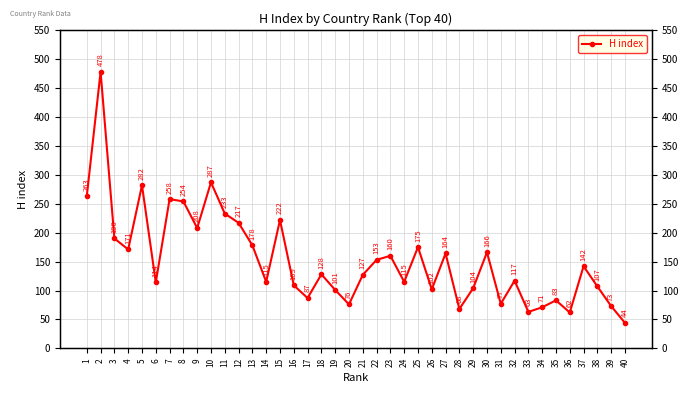

Which label corresponds to the smallest value in the chart?

40